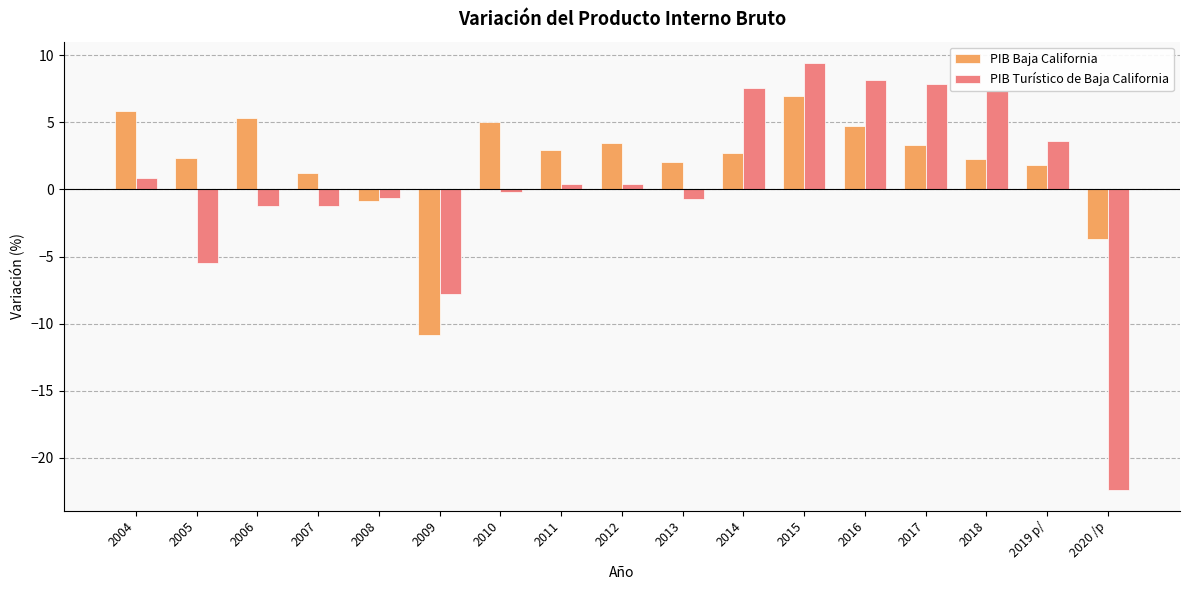

At which category is the sum across all series the highest?

2015